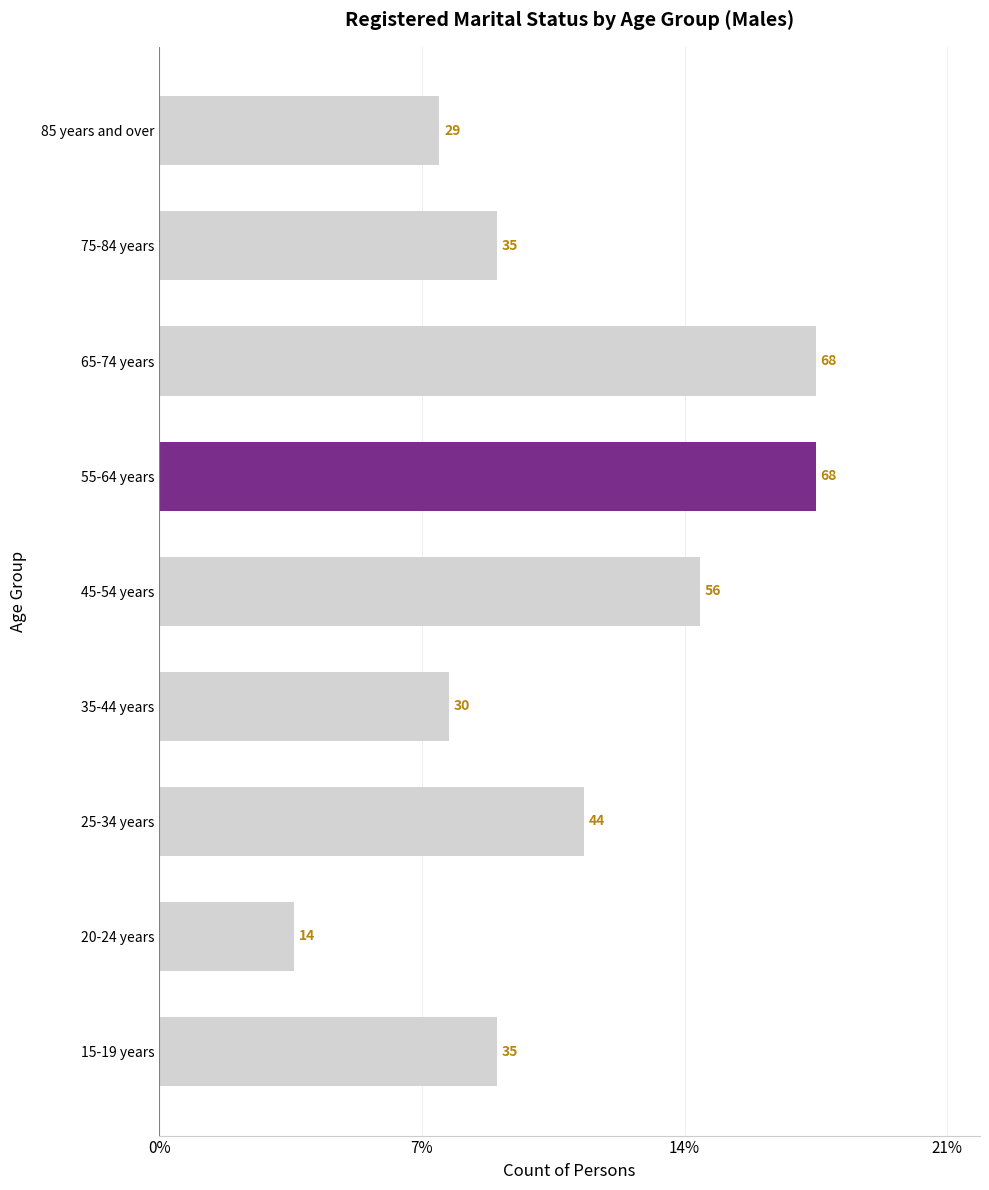

What is the sum of all values?

379